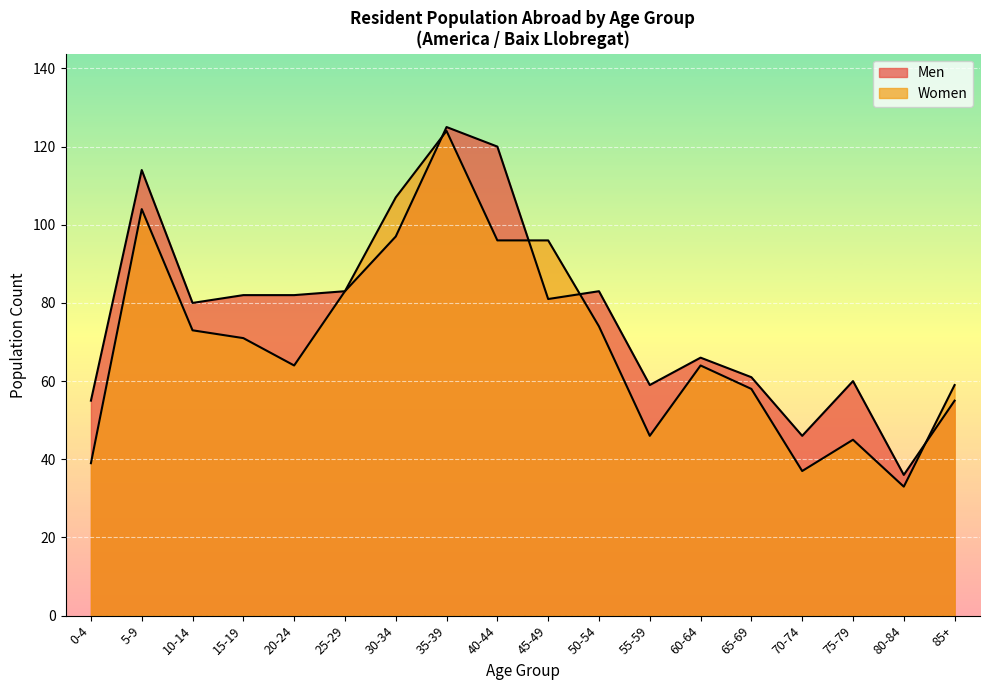

At how many categories does at least one series exceed 62?

11